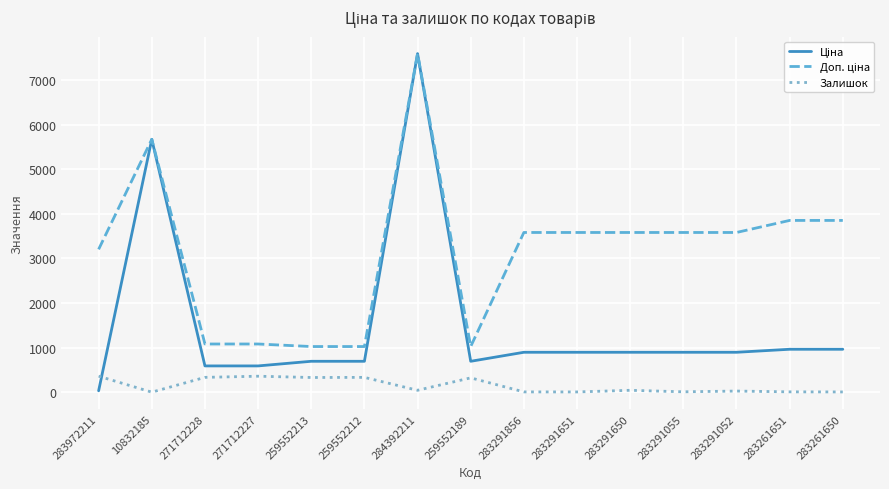

What is the maximum value for Залишок?

360.0